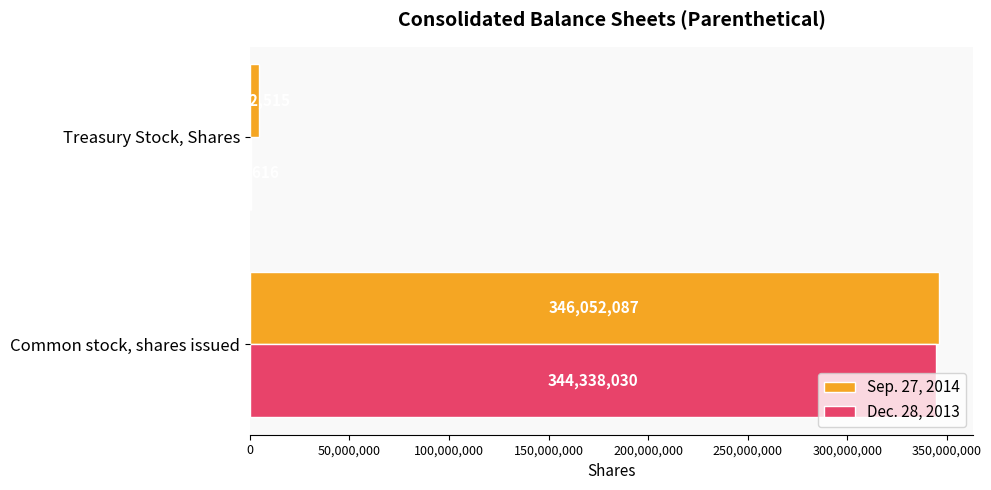

At which label does Sep. 27, 2014 reach its peak?

Common stock, shares issued